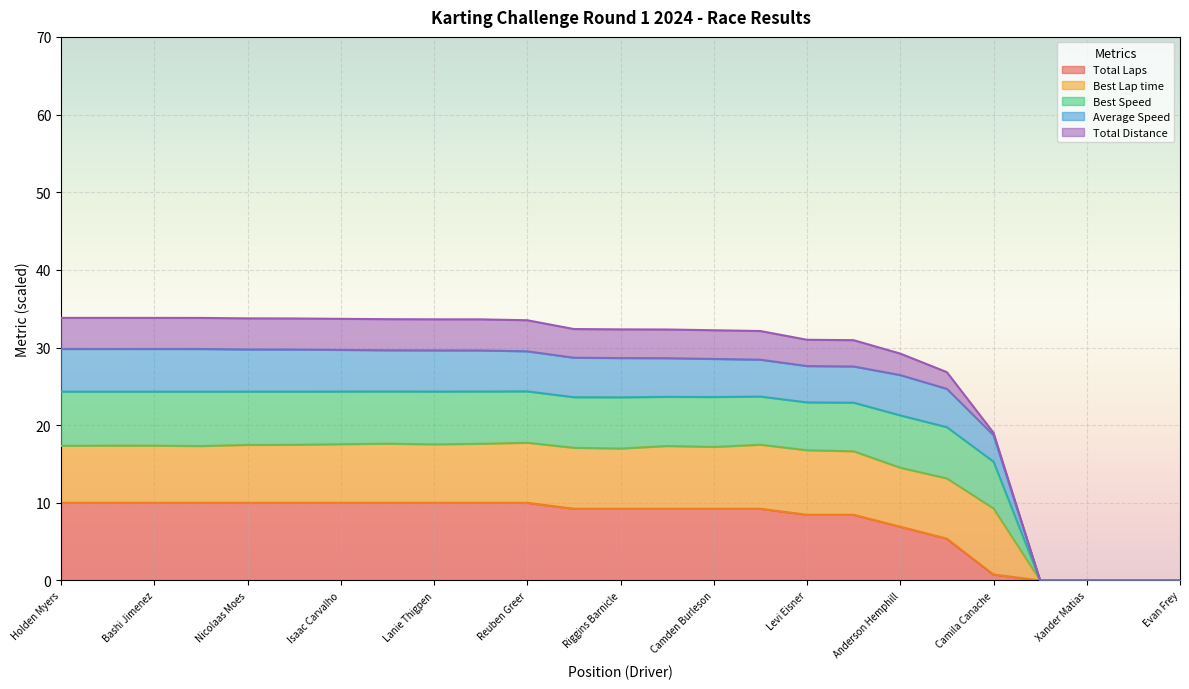

At which label does Total Laps first exceed 9?

Holden Myers